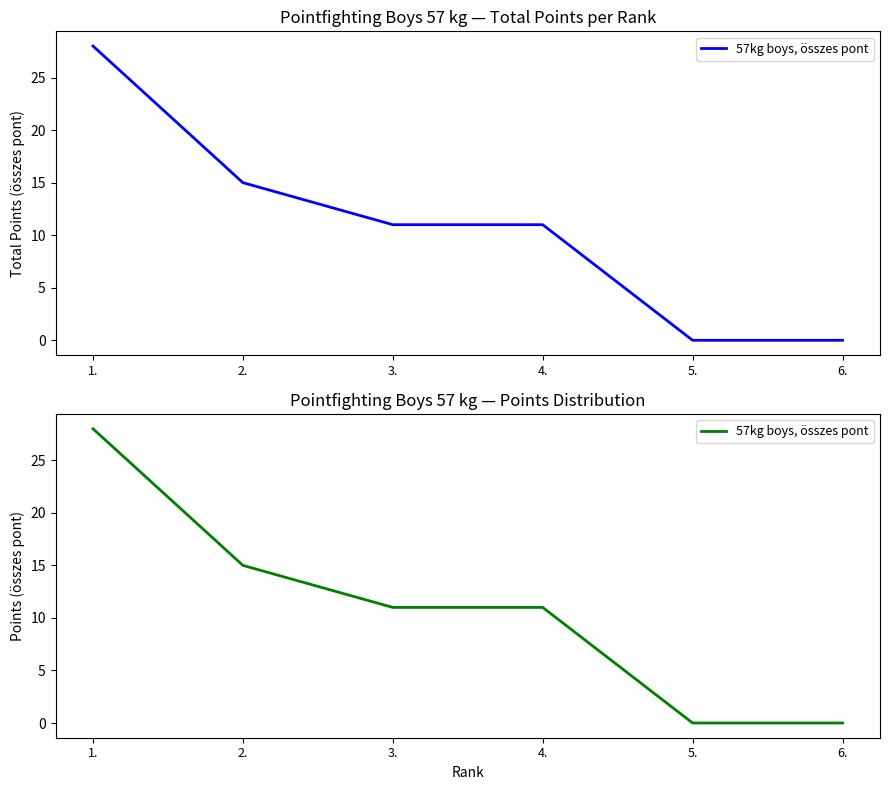

The chart shows a value of -11 at 5.. True or false?

False